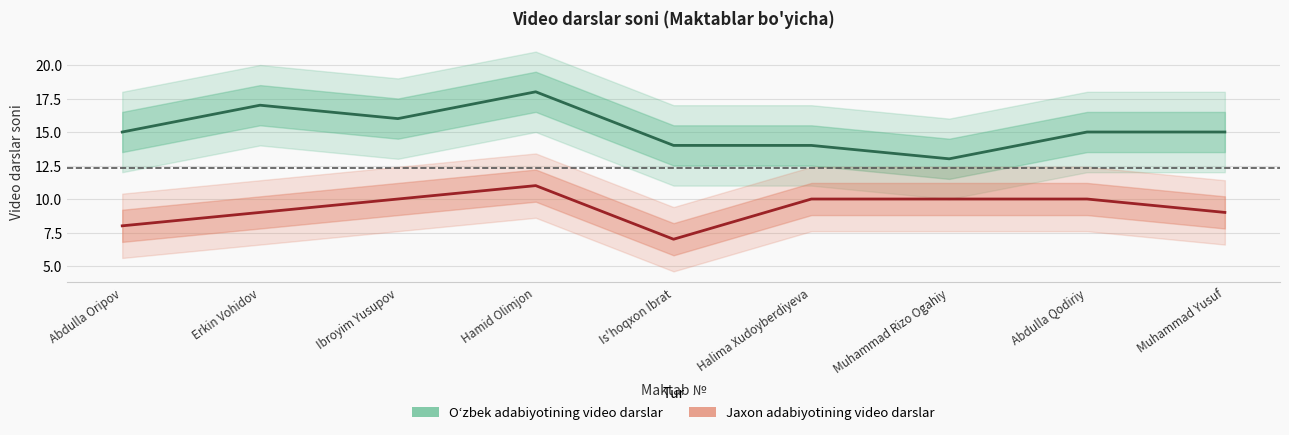

Is it true that Jaxon adabiyotining video darslar equals 2 at Erkin Vohidov?

False